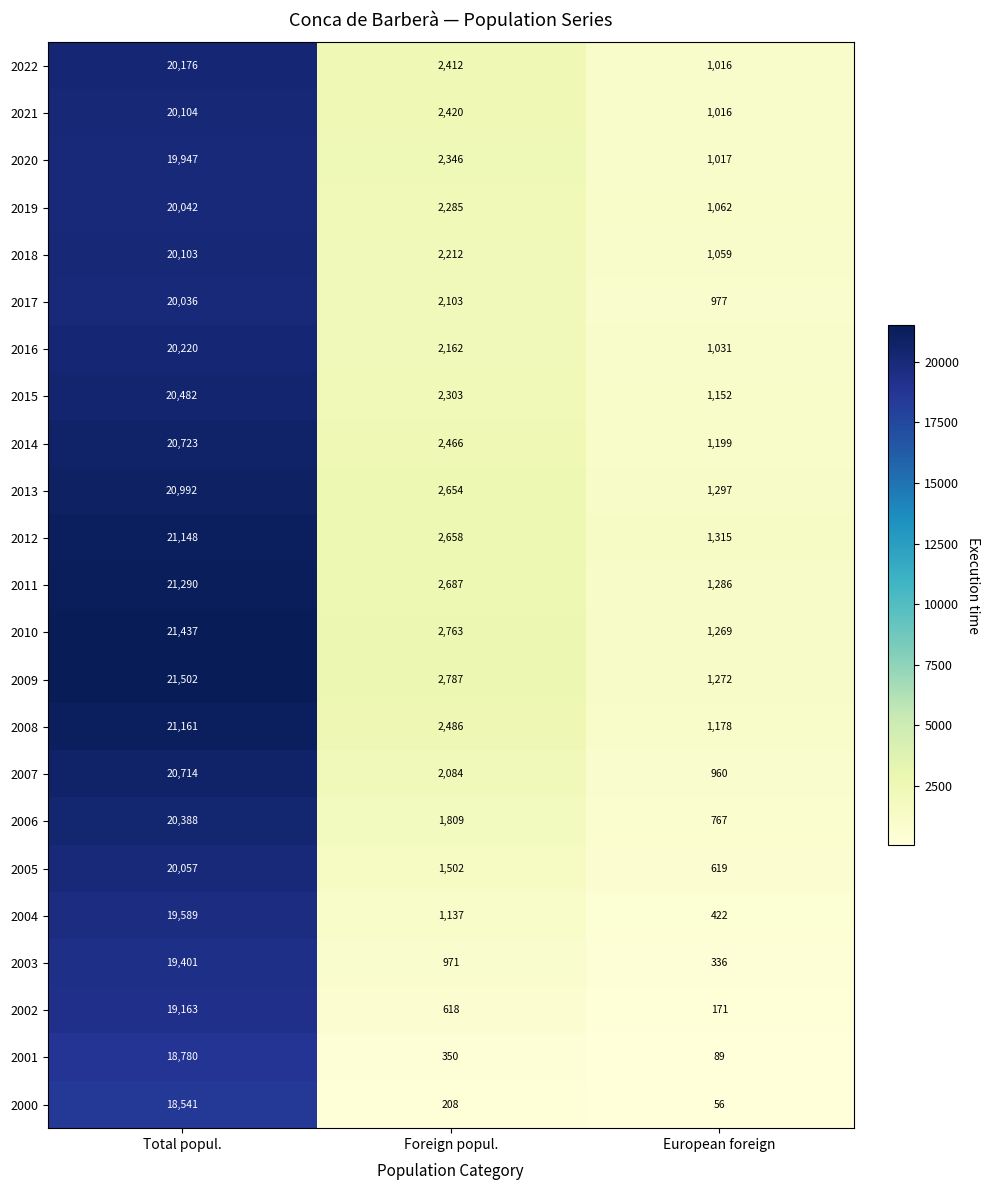

What is the highest value of the 2009 series?

21502